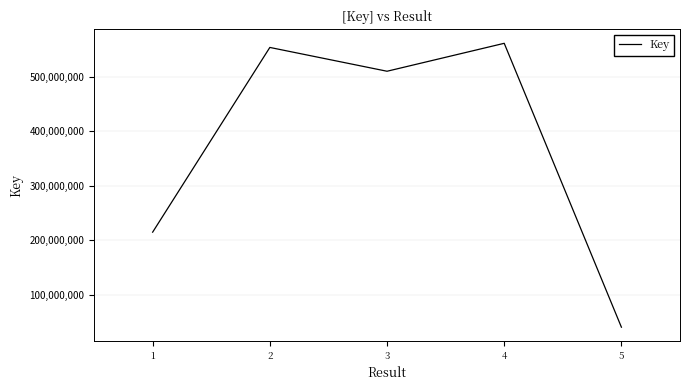

How many lines are shown in the chart?

1